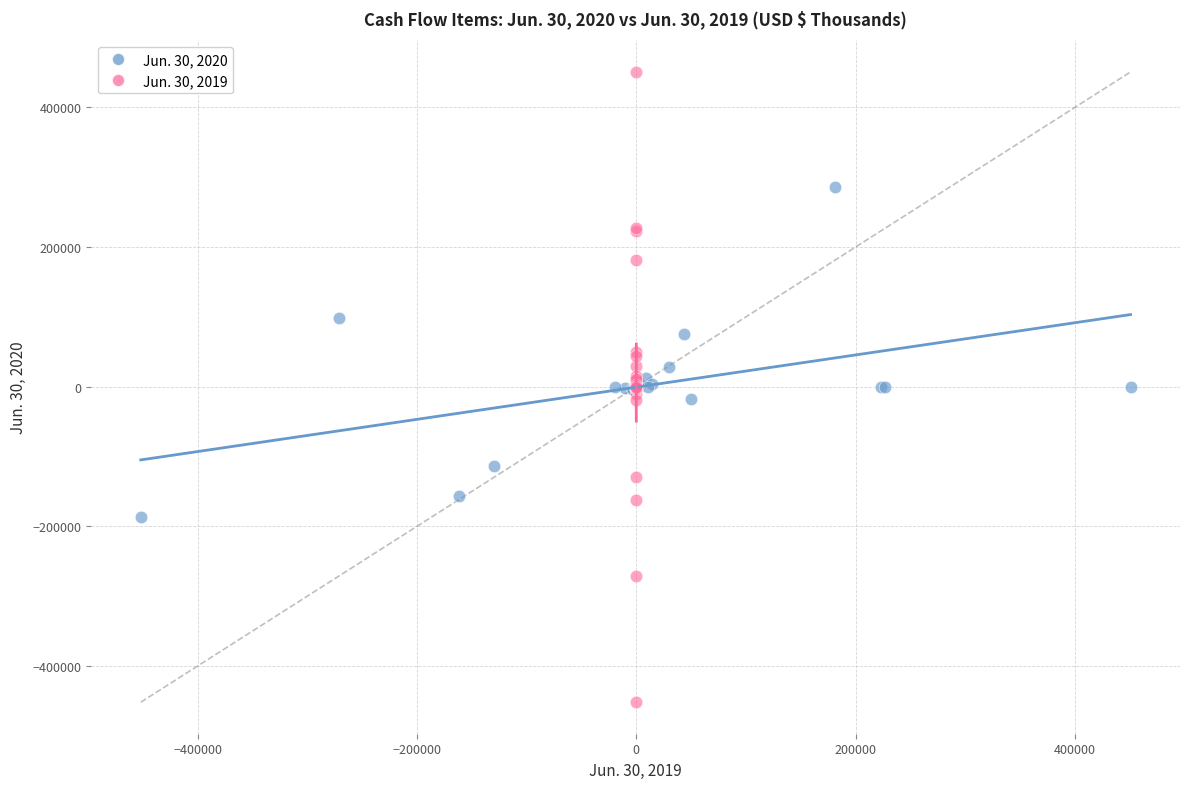

Which series contains the highest Y value?

Jun. 30, 2019